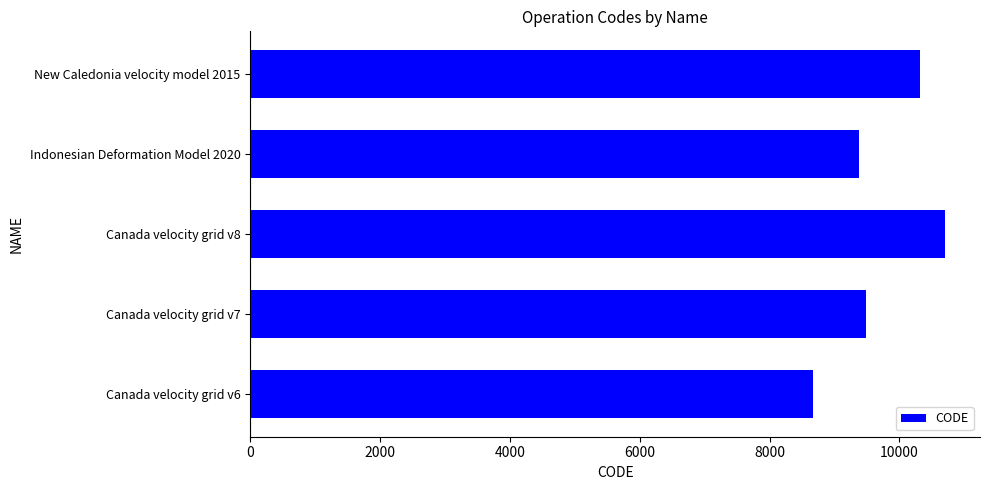

How many distinct data groups are displayed?

1